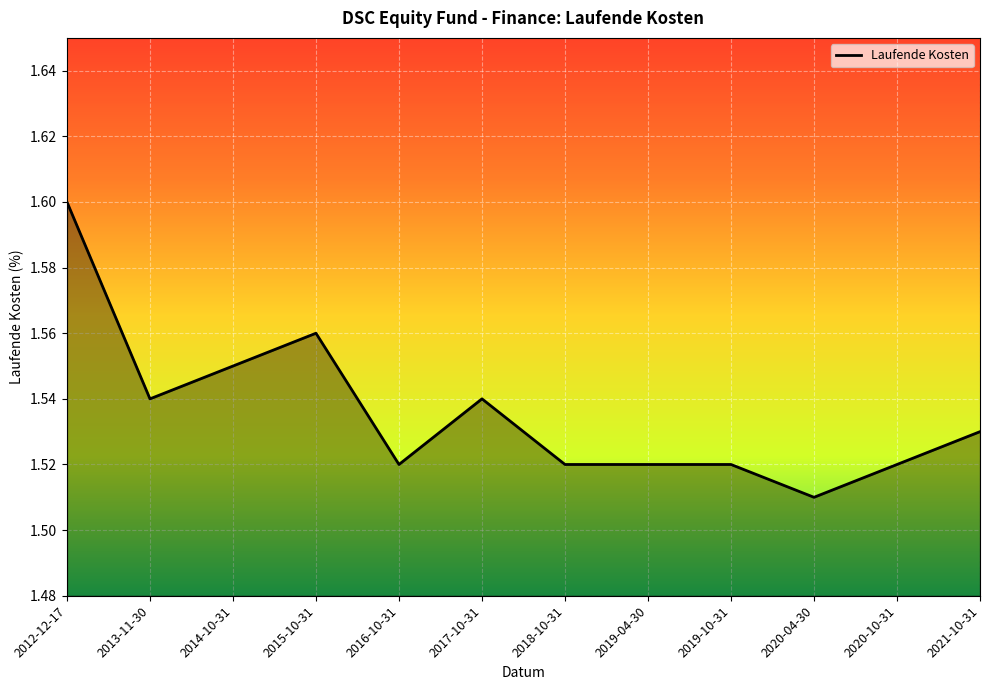

Reading left to right, what are all the values shown in this chart?

2012-12-17=1.6	2013-11-30=1.5	2014-10-31=1.6	2015-10-31=1.6	2016-10-31=1.5	2017-10-31=1.5	2018-10-31=1.5	2019-04-30=1.5	2019-10-31=1.5	2020-04-30=1.5	2020-10-31=1.5	2021-10-31=1.5